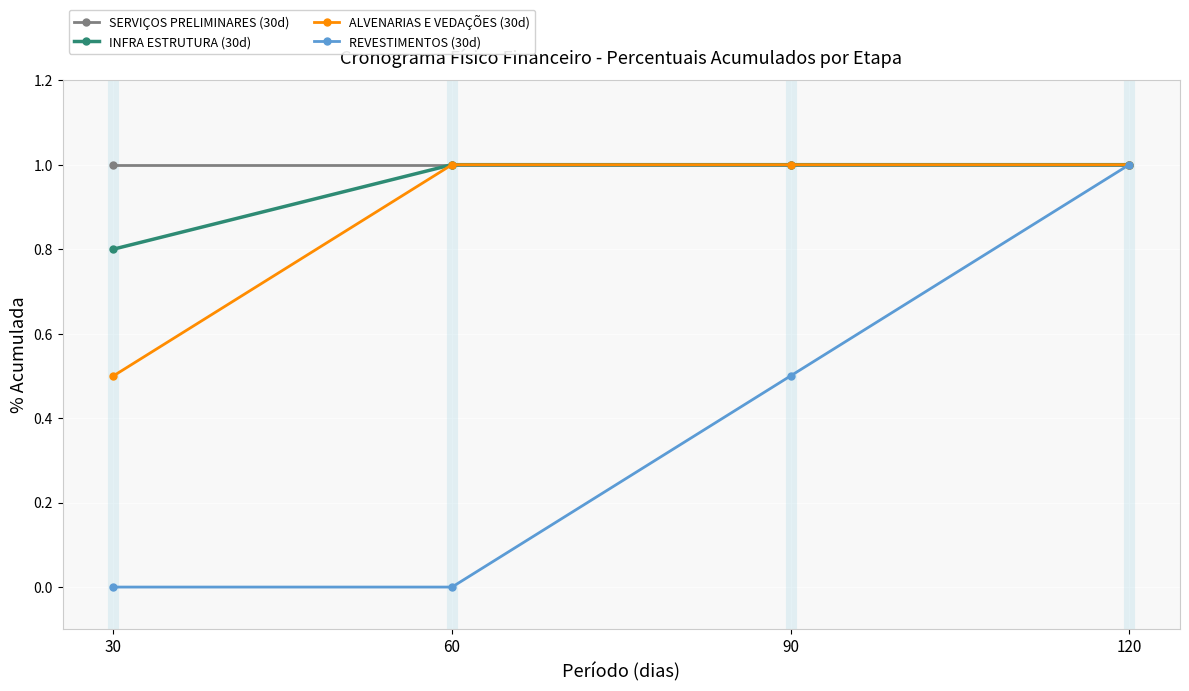

How many lines are shown in the chart?

4